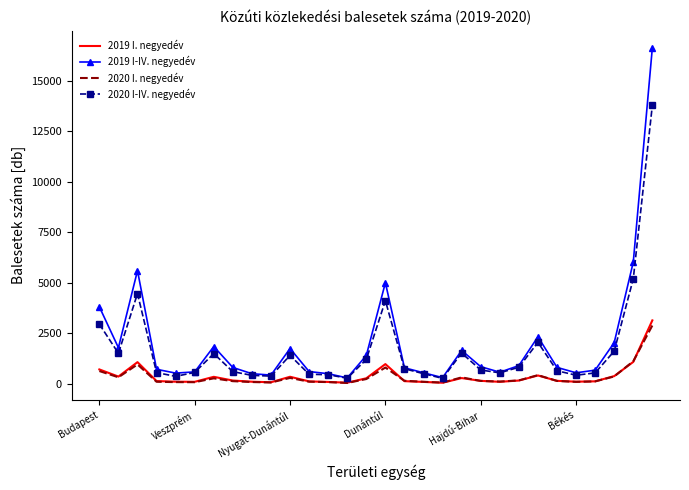

Which series has the largest range (max minus min)?

2019 I-IV. negyedév